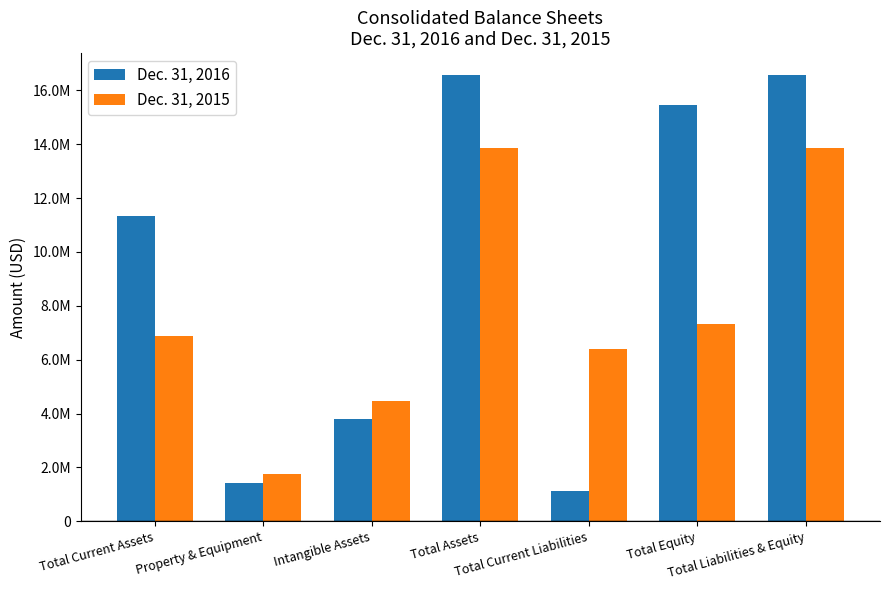

Does the chart contain any negative values?

No